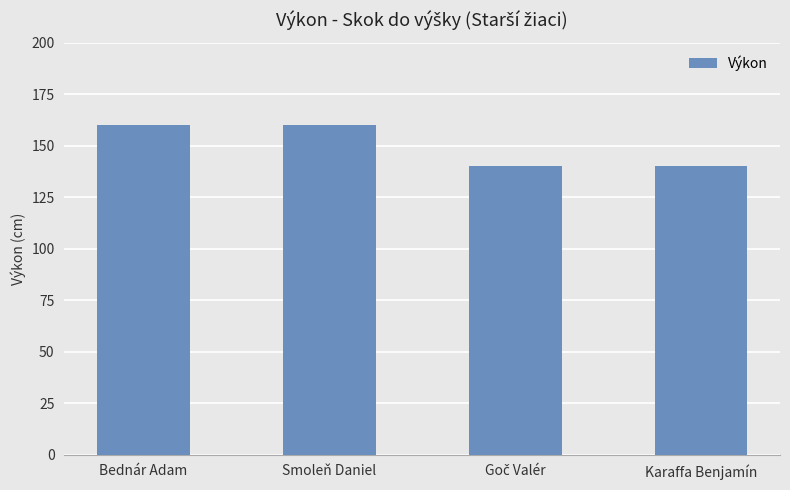

What is the change in value from Bednár Adam to Karaffa Benjamín?

-20